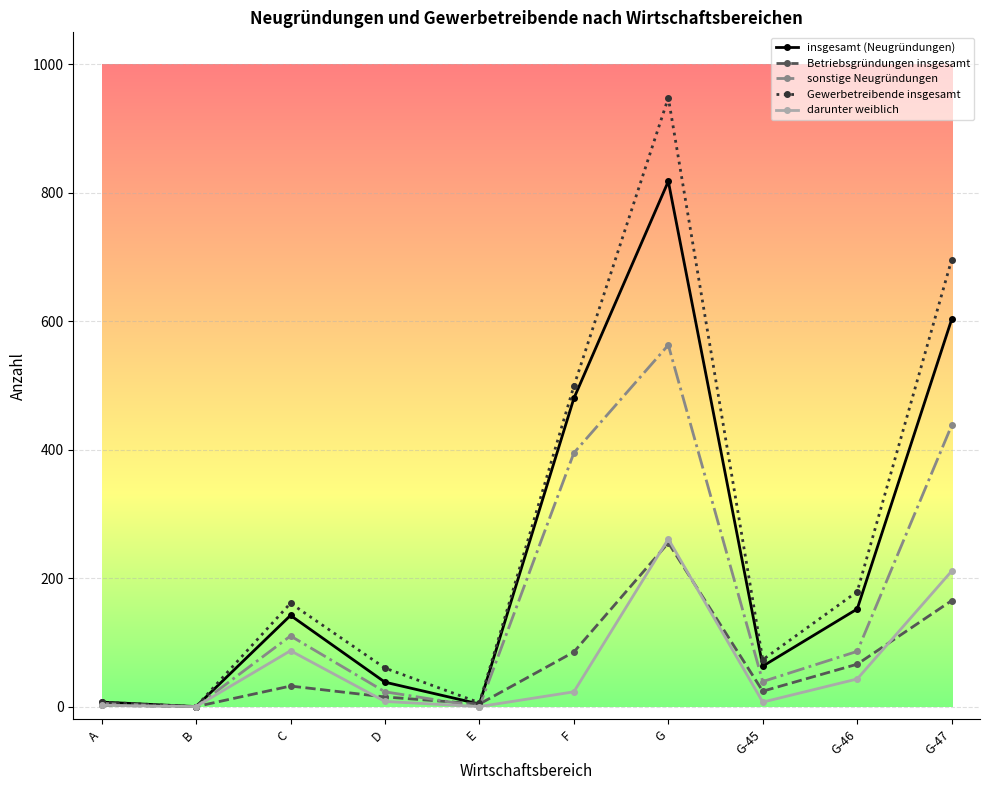

What is the difference between the maximum and second lowest values in the darunter weiblich series?

261